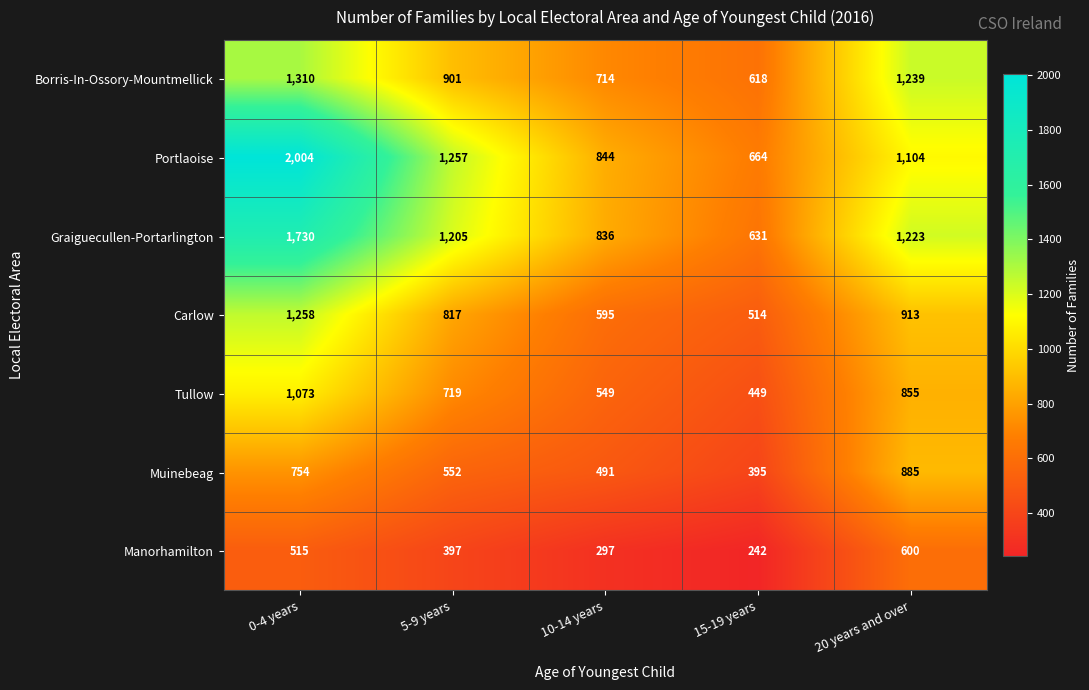

Which series has the widest spread of values?

Portlaoise